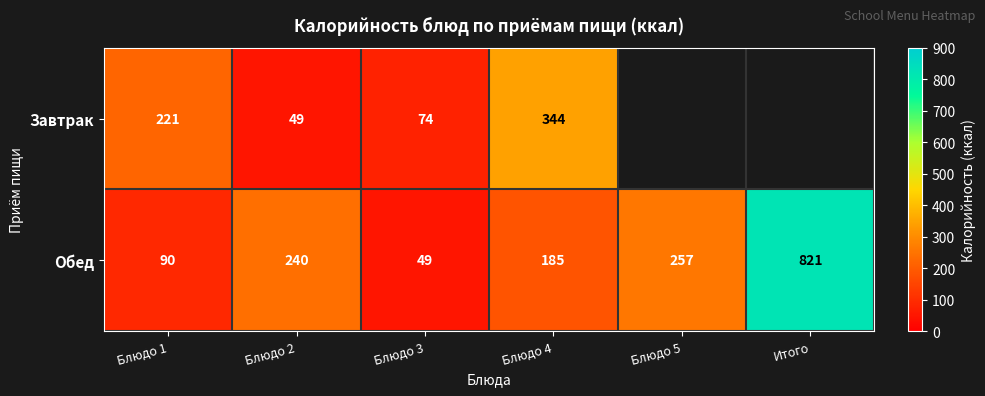

The Обед series shows 322 at Блюдо 4. True or false?

False